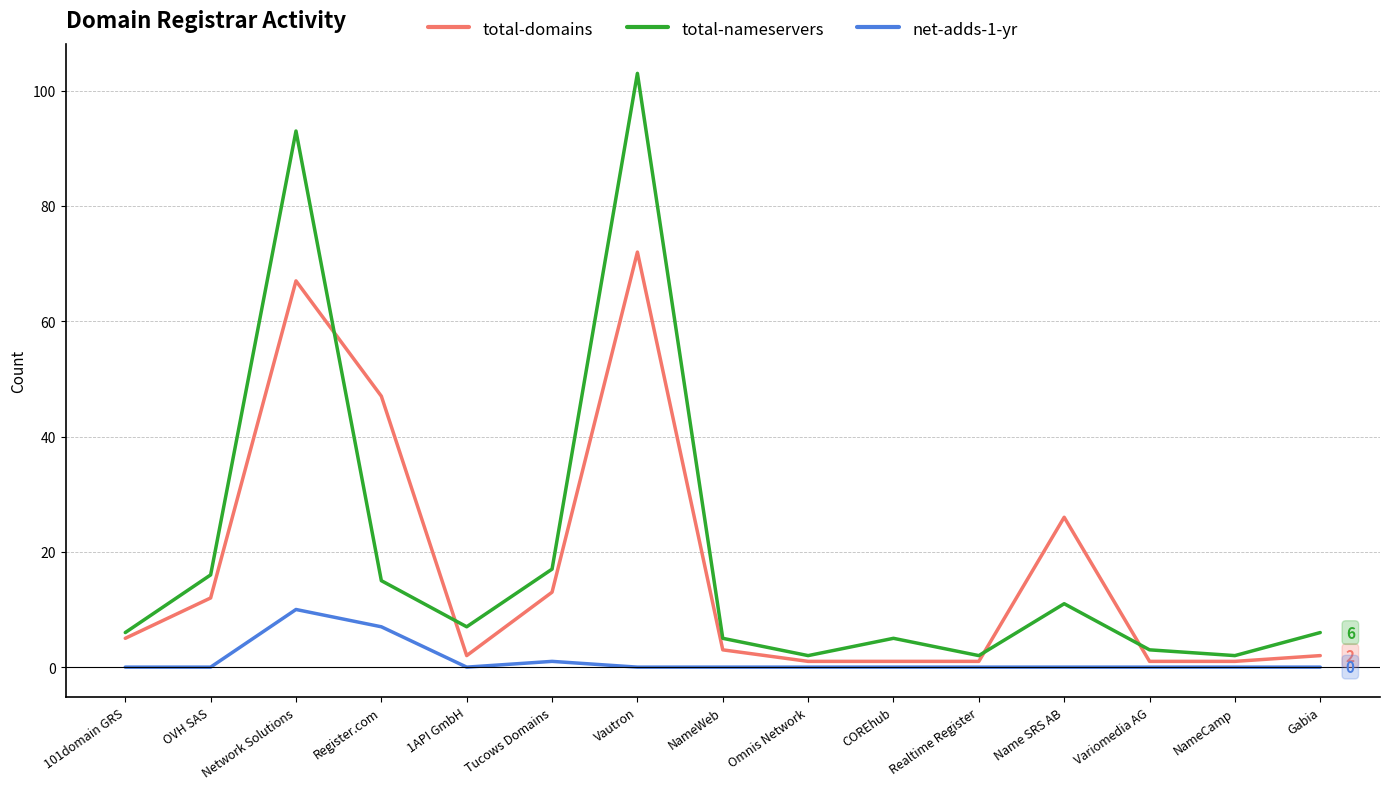

What is the total value across all series at Gabia?

8